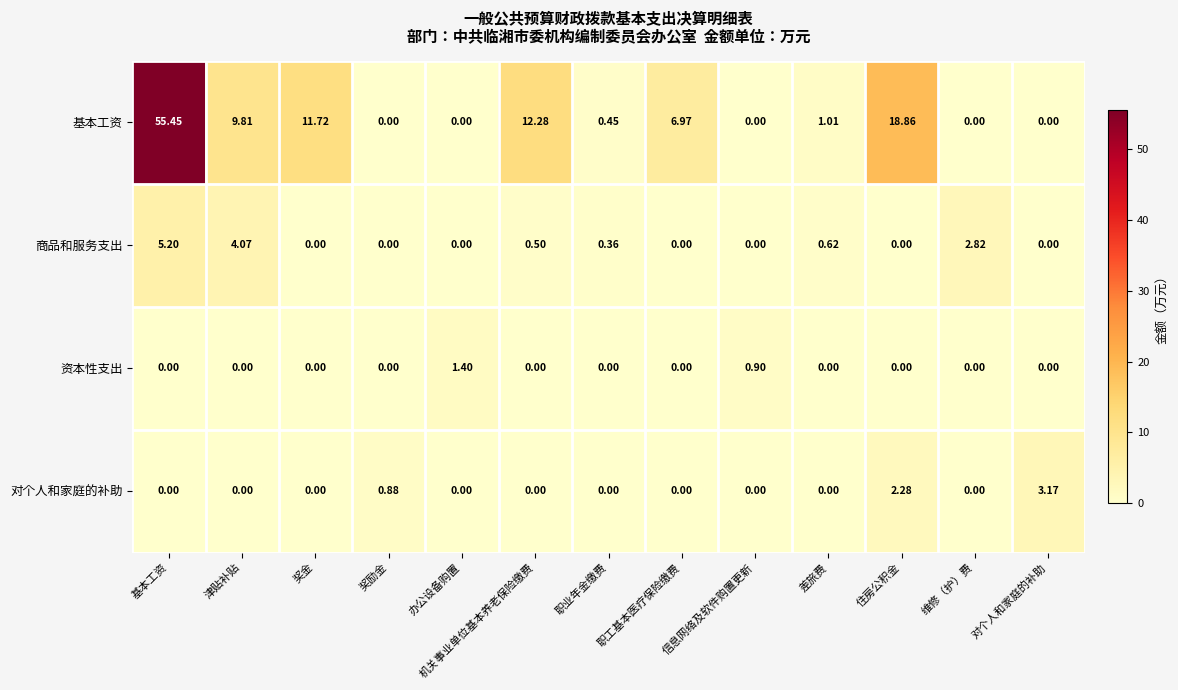

Rank the series by their maximum value, from highest to lowest.

基本工资, 商品和服务支出, 对个人和家庭的补助, 资本性支出